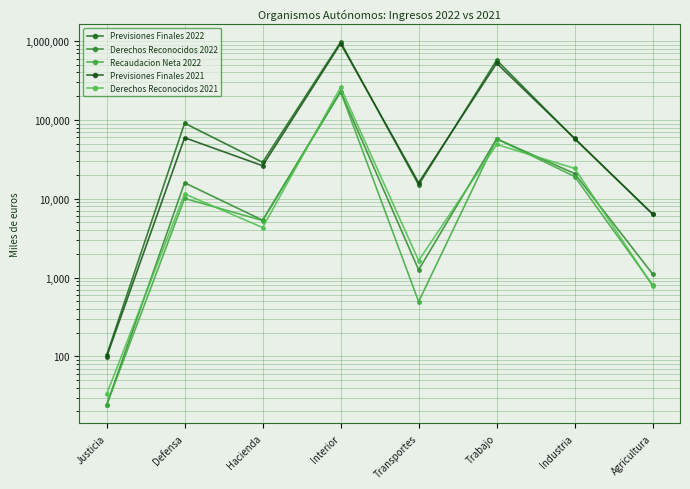

At which category does Previsiones Finales 2022 reach its first local valley?

Hacienda